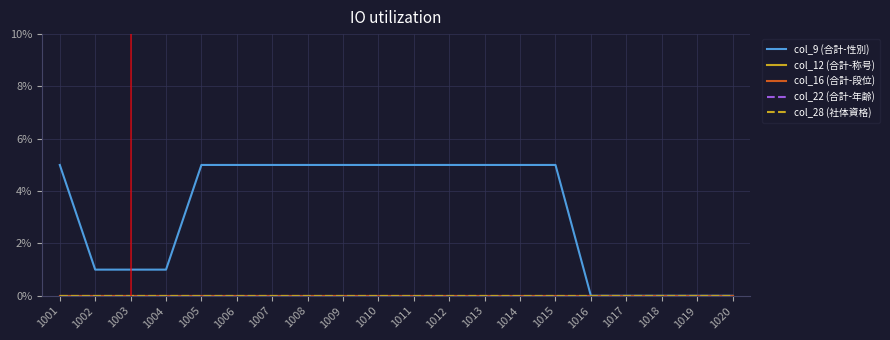

Is it true that col_9 (合計-性別) equals 1 at 1004?

True